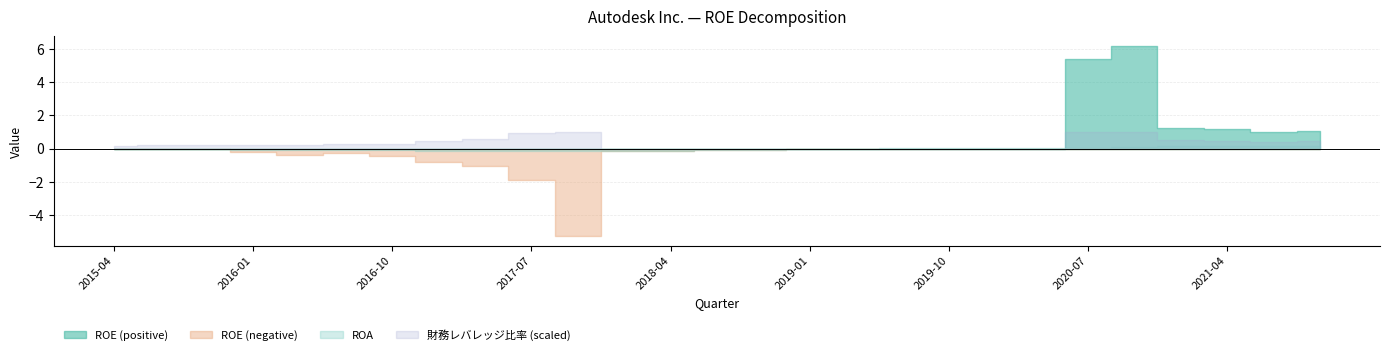

In 財務レバレッジ比率, how many points are lower than both neighbors (excluding endpoints)?

1